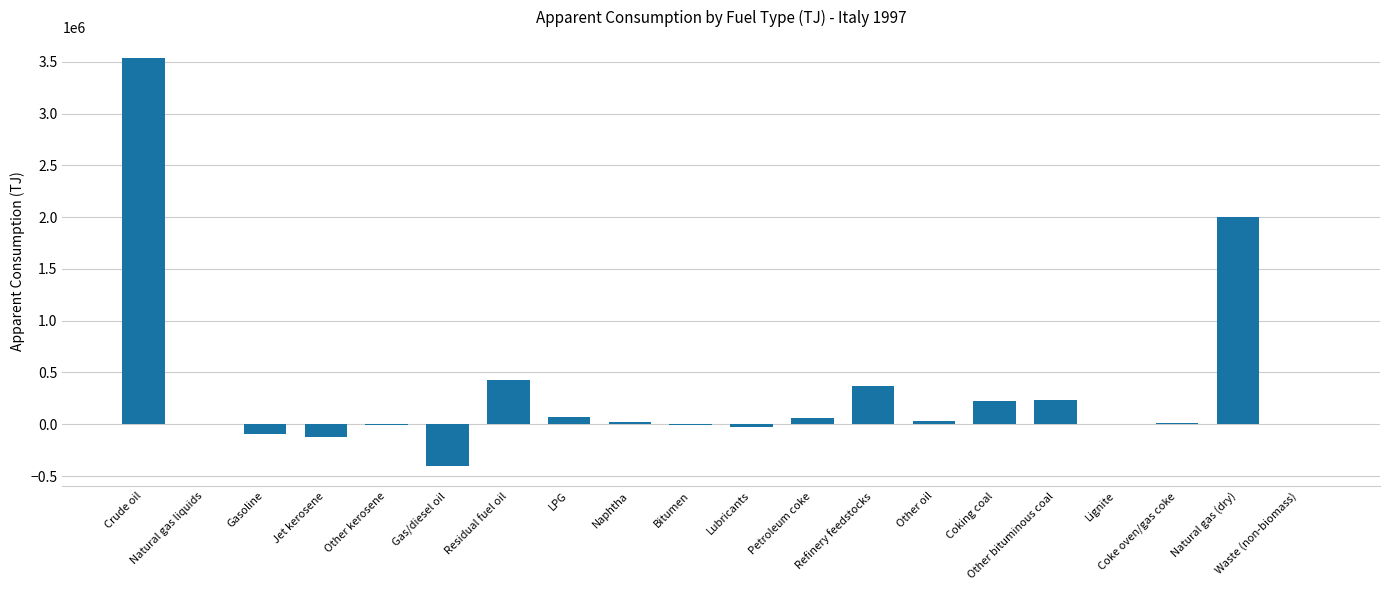

Which has a higher value, Jet kerosene or Bitumen?

Bitumen